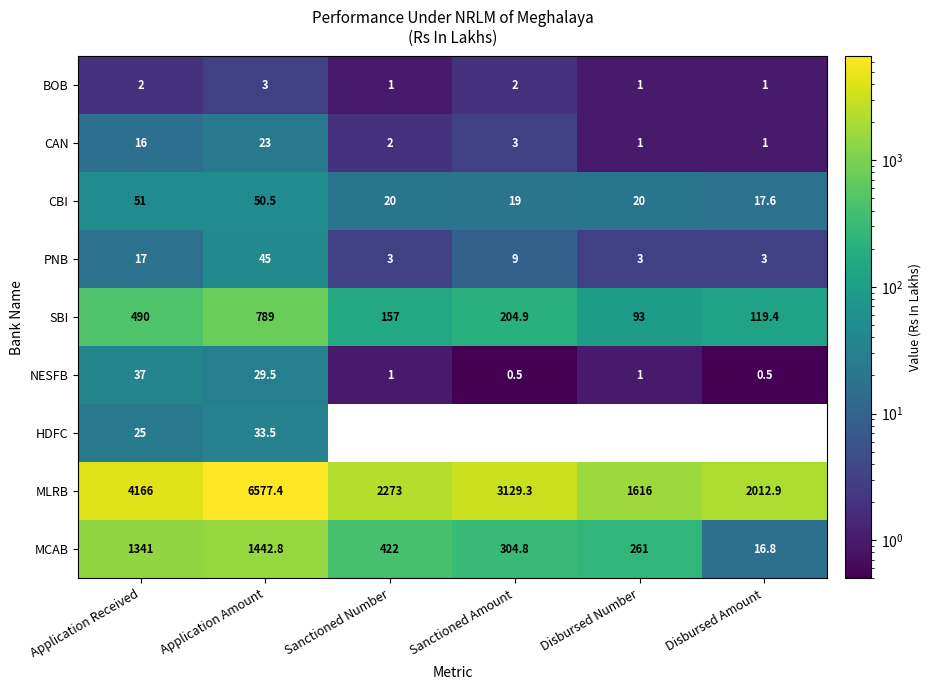

What is the difference between the maximum and minimum values in the MCAB series?

1426.0